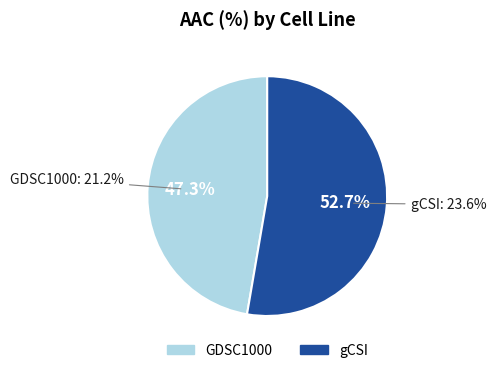

Approximately how many times larger is the value at GDSC1000 compared to gCSI?

0.9